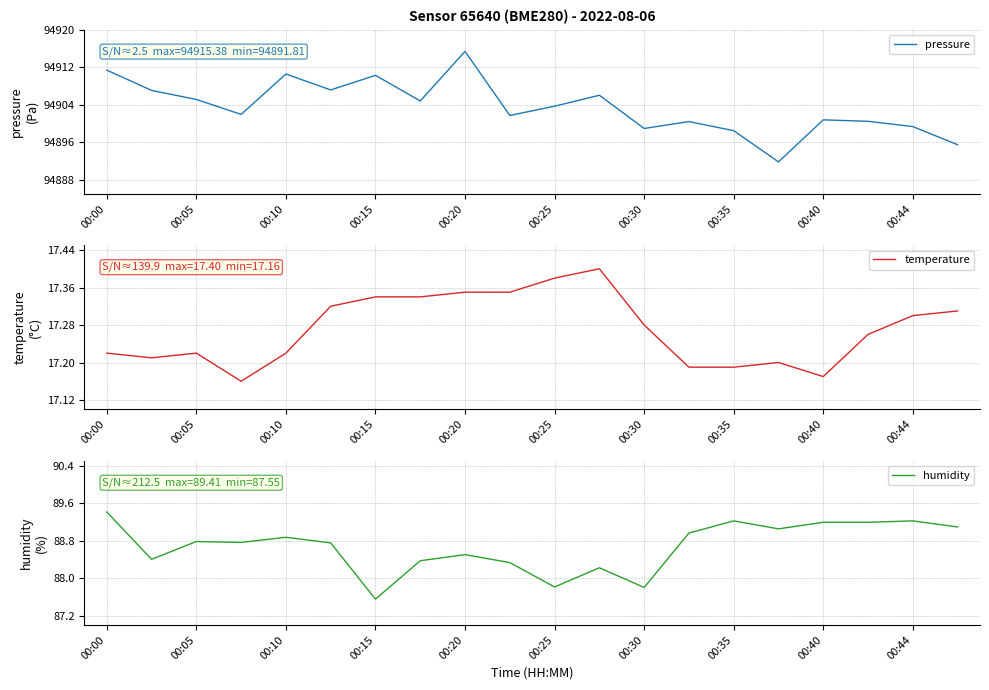

True or false: temperature has a value of 22.7 at 00:05.

False